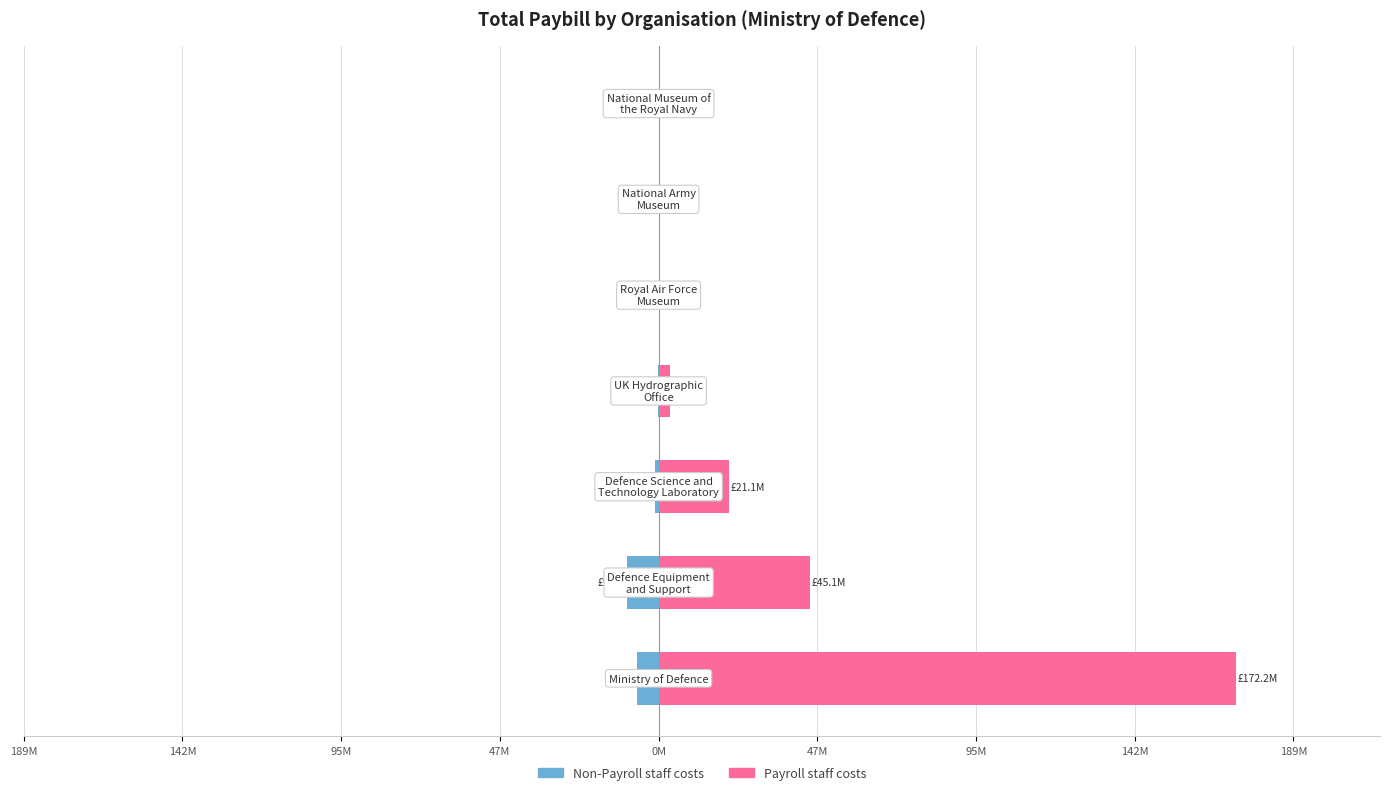

Between 95M and 47M, which is larger?

95M